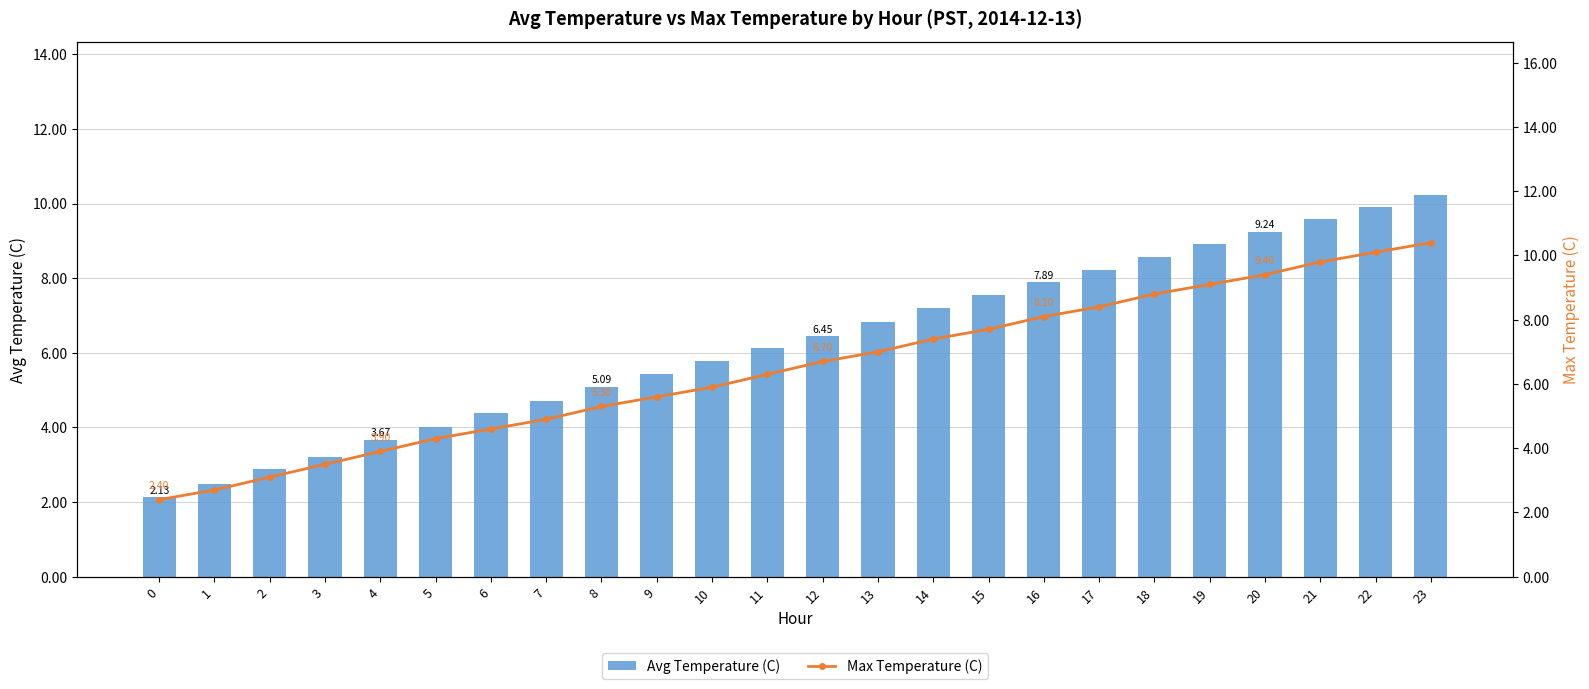

What is the spread (max minus min) of values at 4?

0.2